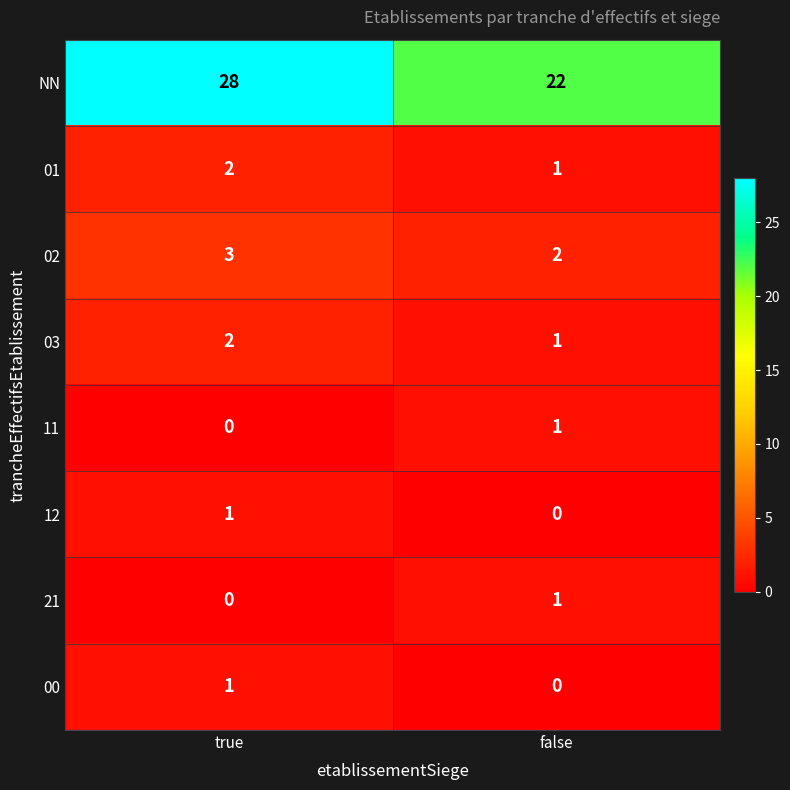

Which series has the widest spread of values?

NN